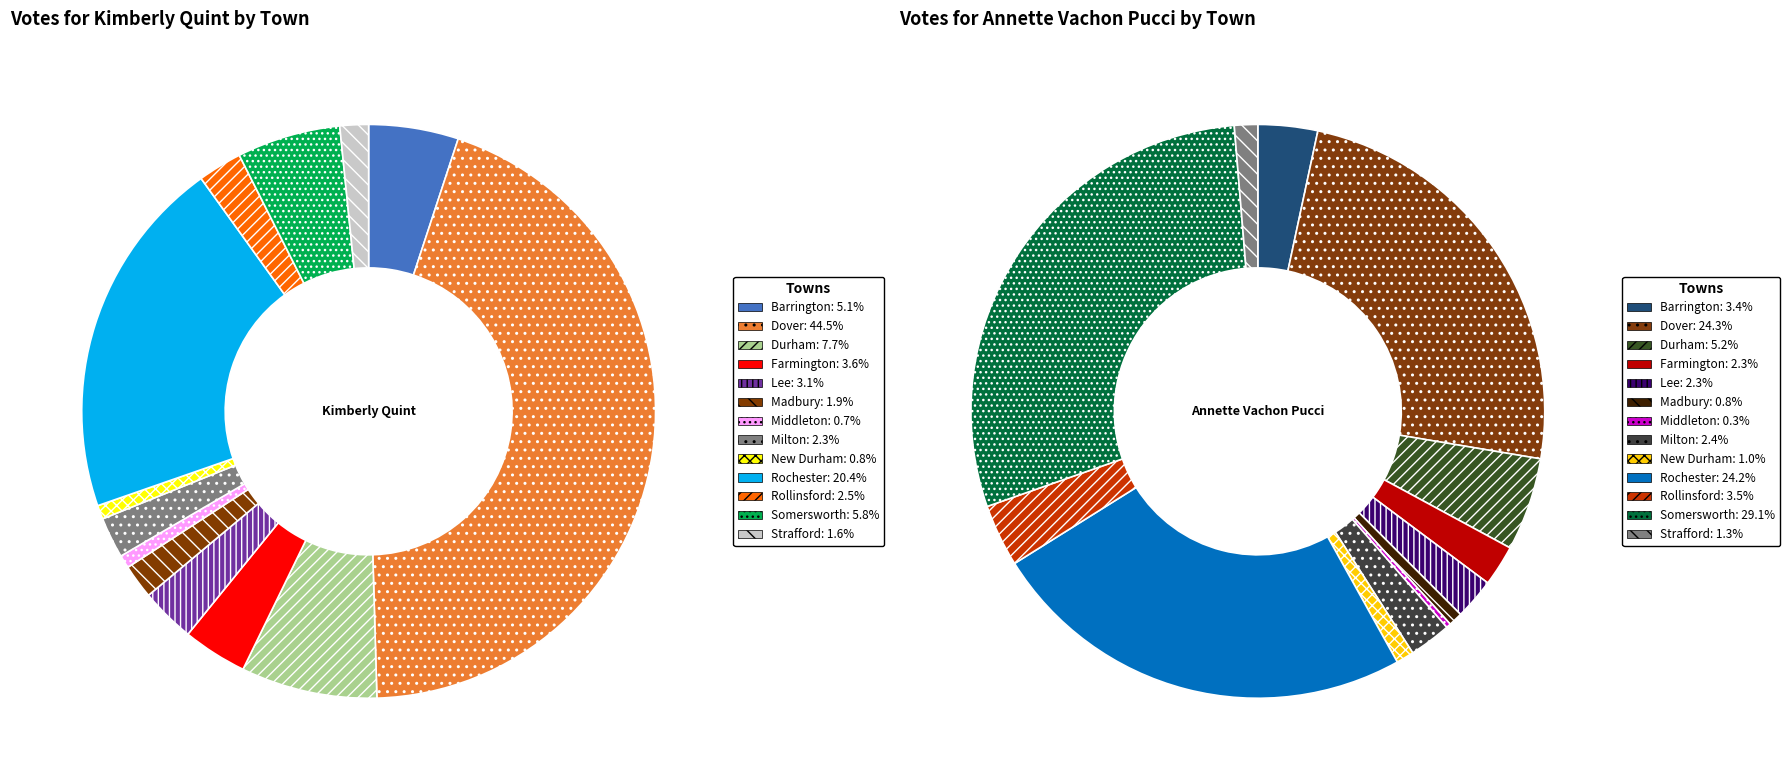

Is there any slice that represents more than half of the pie?

No